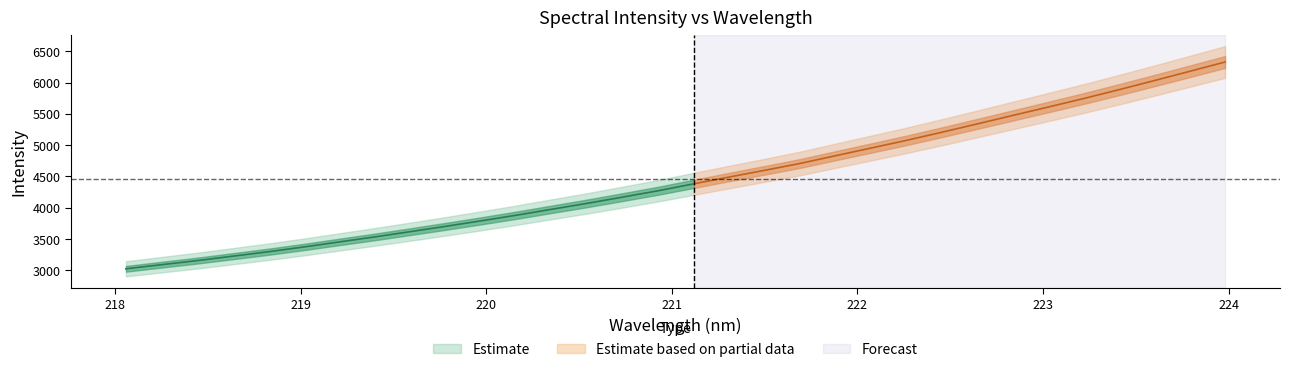

Is the value of x at 18 greater than the value of y at 29?

No